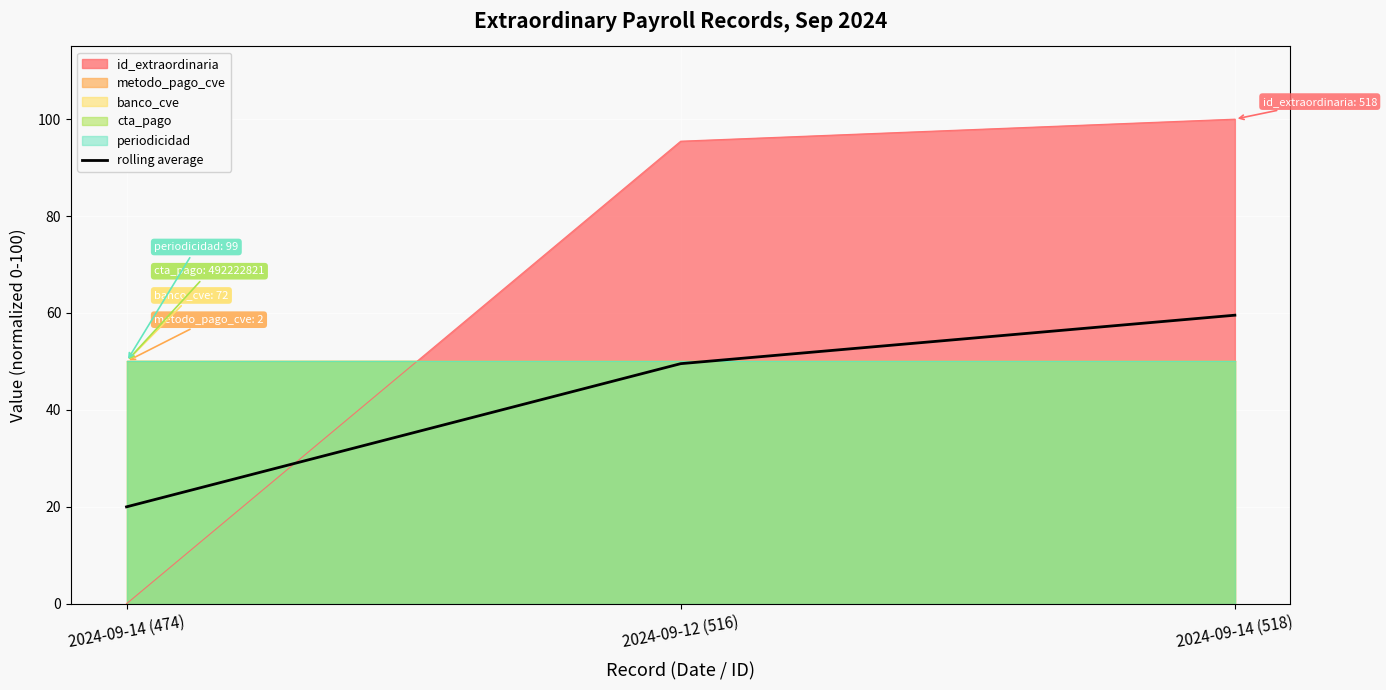

What is the difference between the maximum and minimum values?

39.5